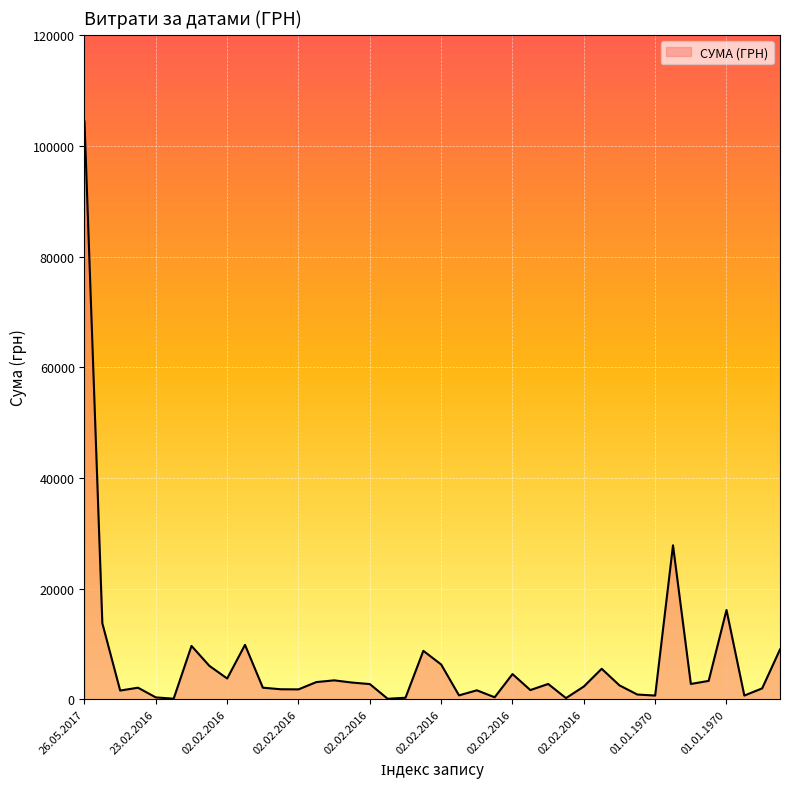

What is the difference between the maximum and minimum values?

104280.3